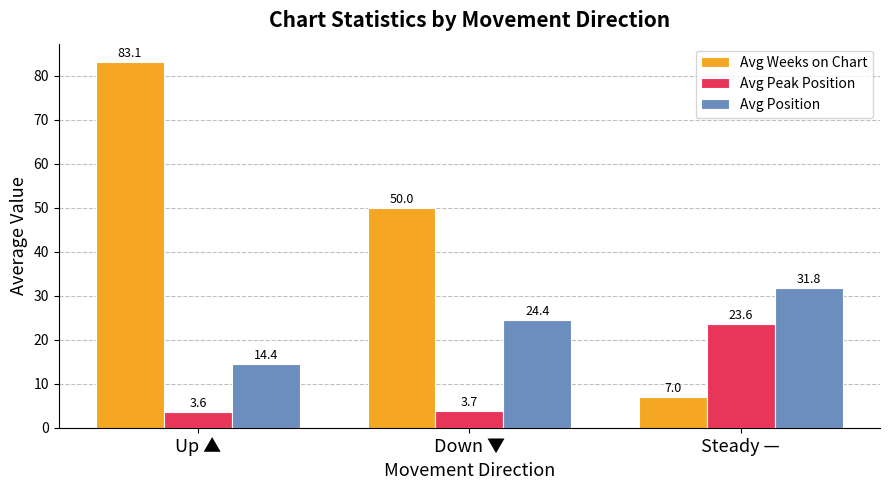

What is the label of the 2nd bar from the left?

Down ▼